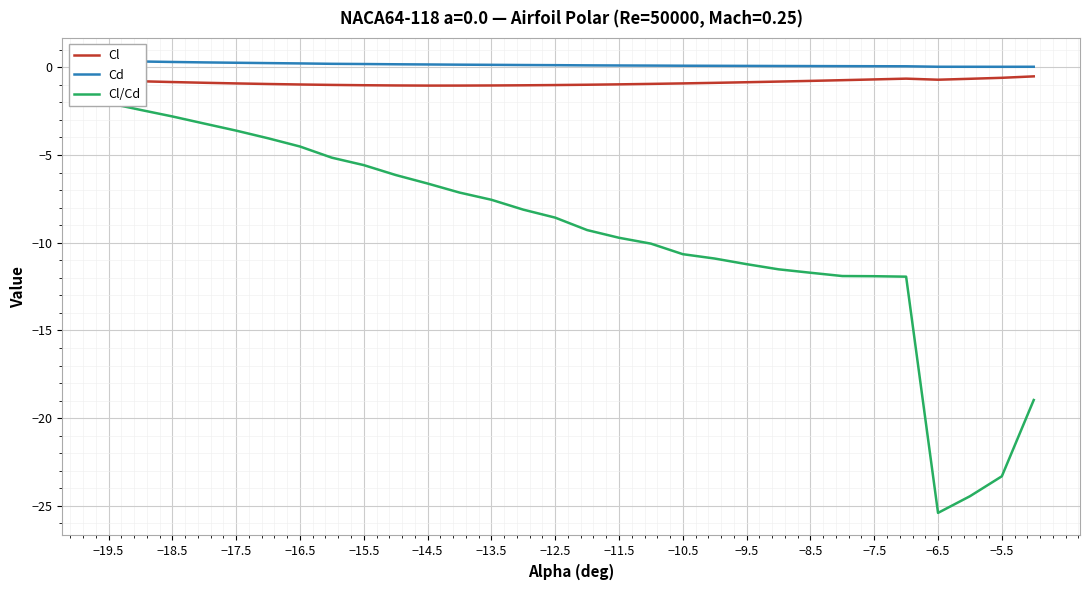

What are all the series names shown in the legend?

Cl, Cd, Cl/Cd